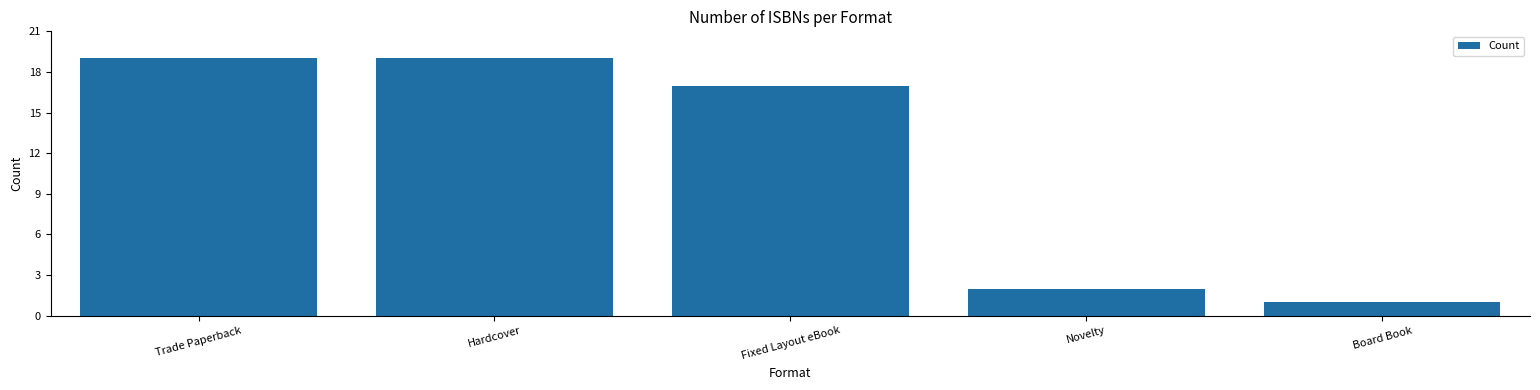

What position from the right is Novelty?

2